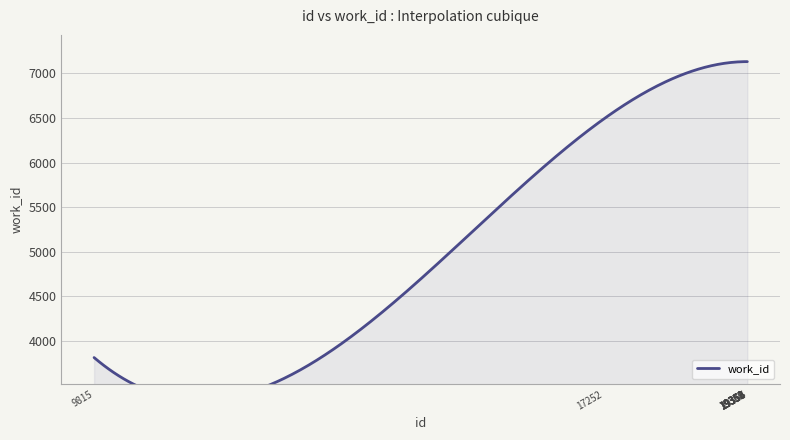

Approximately how many times larger is the value at 19355 compared to 19356?

1.0